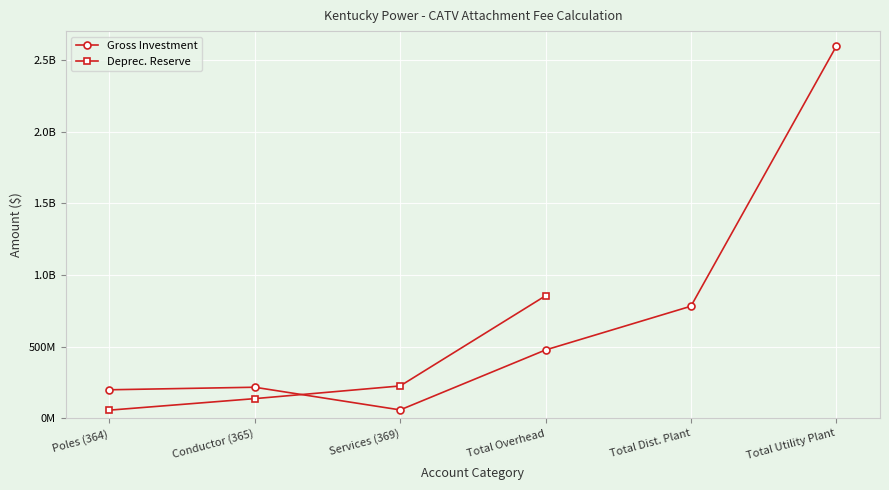

What is the difference between the Gross Investment values at Total Overhead and Poles (364)?

277493821.0